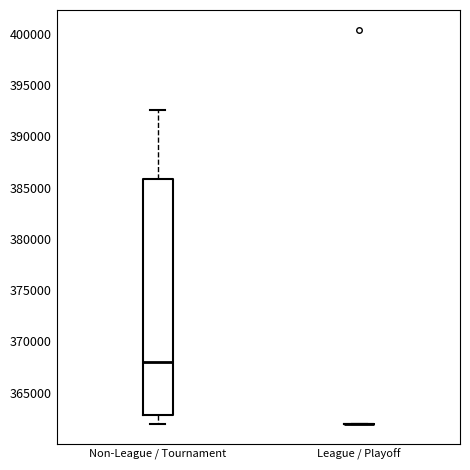

Reading left to right, transcribe this box plot: for each box, give where its median line is, the range the box spans, and where its two whiskers end, as read against the y-axis. The values are not printed on the chart, so give them approximately, as read against the axis.

Non-League / Tournament: median 368000, box 363000 to 386000, whiskers 362000 to 392500
League / Playoff: box collapsed to a line at 362000, whiskers 362000 to 362000